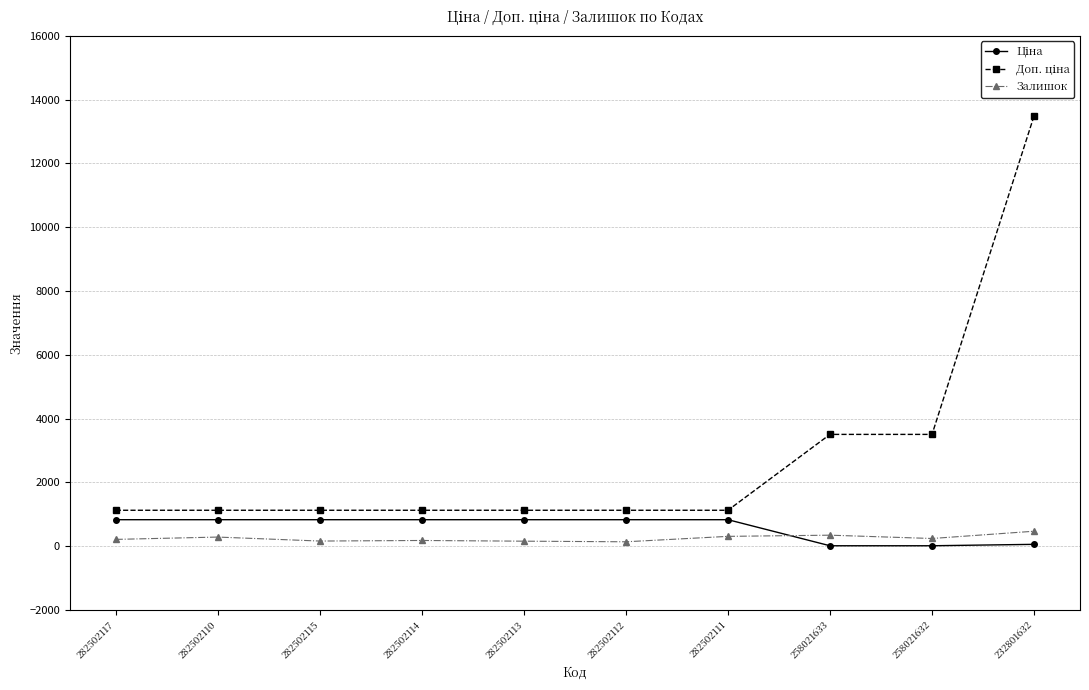

What is the average value of the Залишок series?

251.7